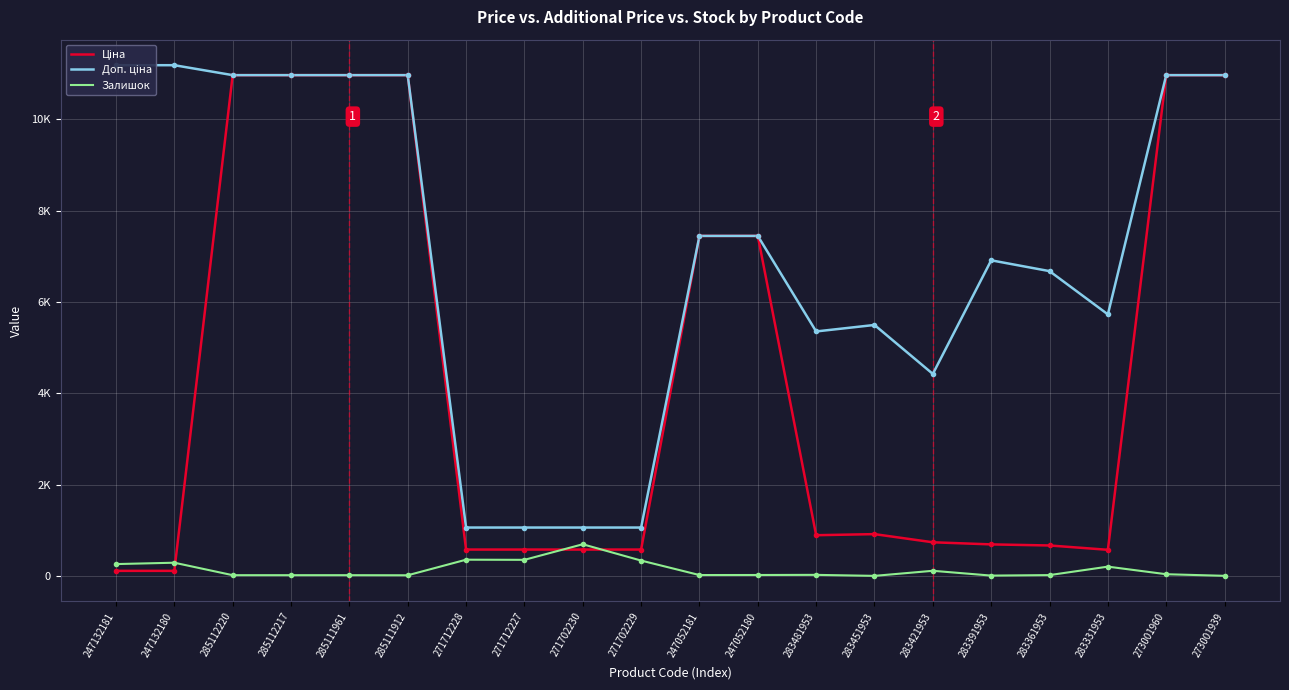

List the series in order of their peak value, highest first.

Доп. ціна, Ціна, Залишок